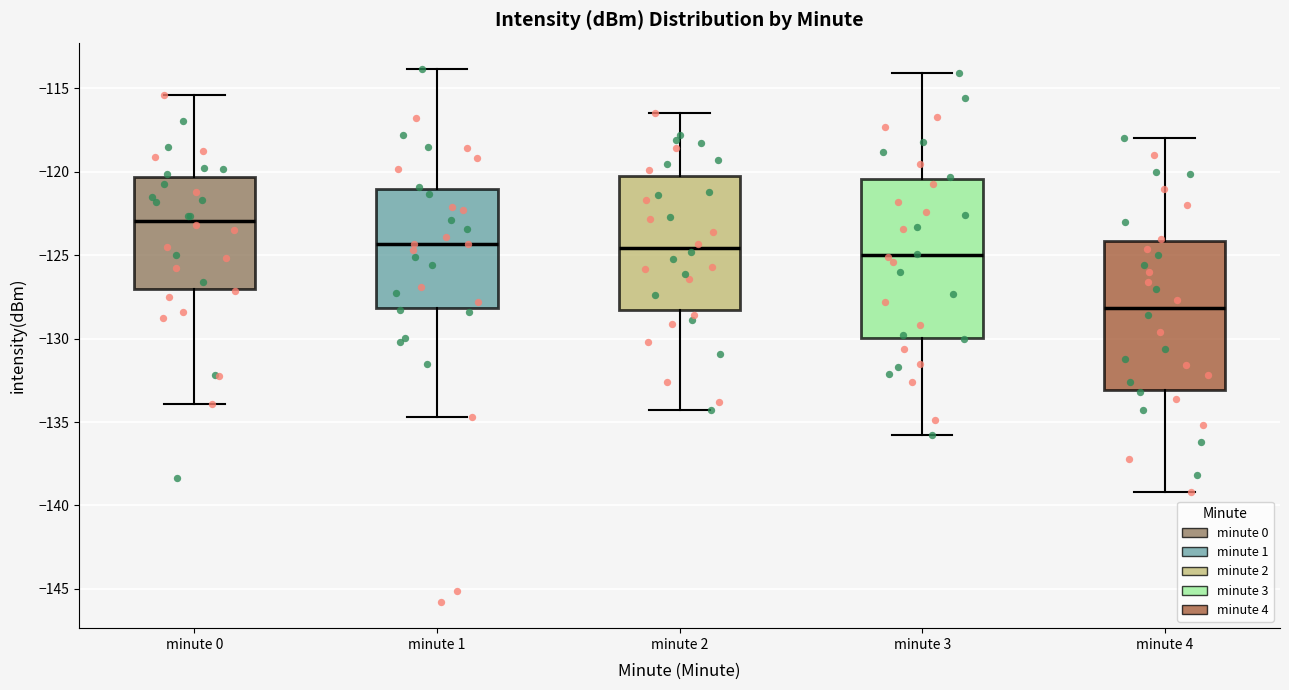

Where does the lower whisker of the box for minute 1 end on the y-axis? The values are not printed on the chart, so give them approximately, as read against the axis.

-134.5